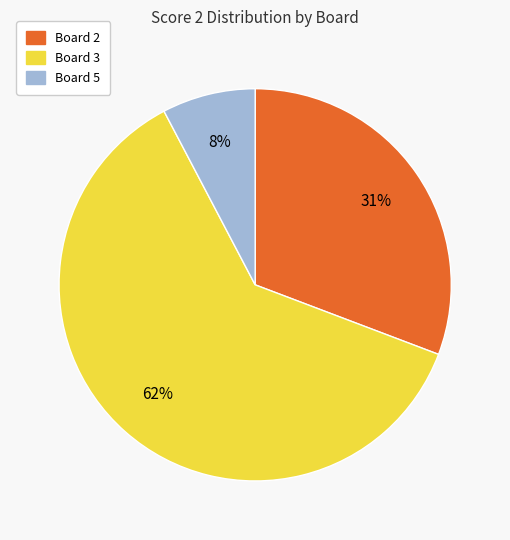

Is there any slice that represents more than half of the pie?

Yes